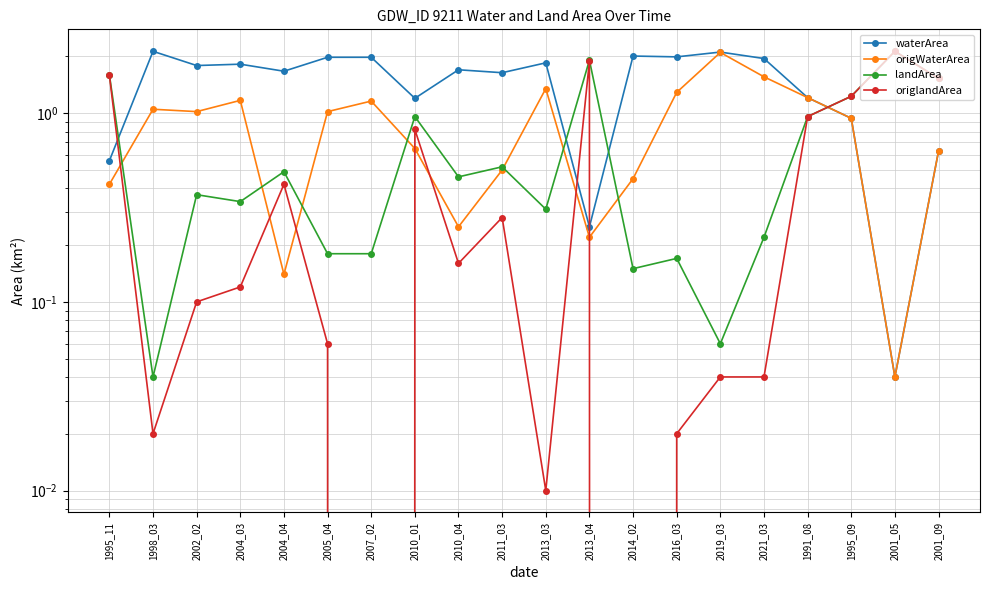

What is the highest value of the origWaterArea series?

2.1